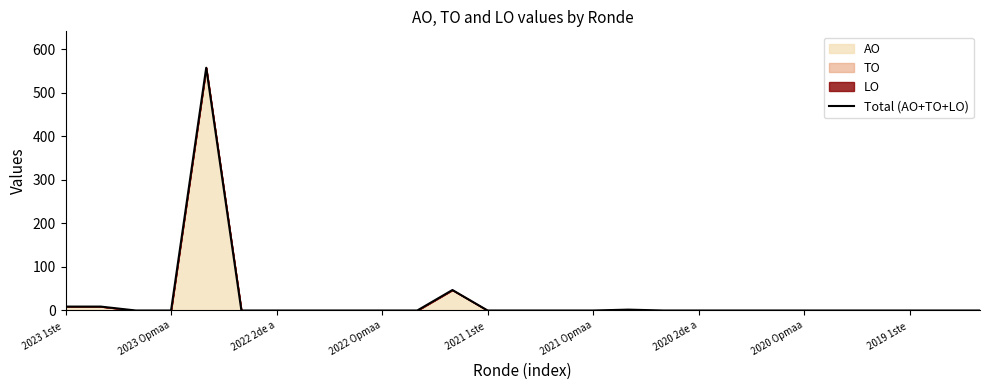

The value at 17 is 388. True or false?

False